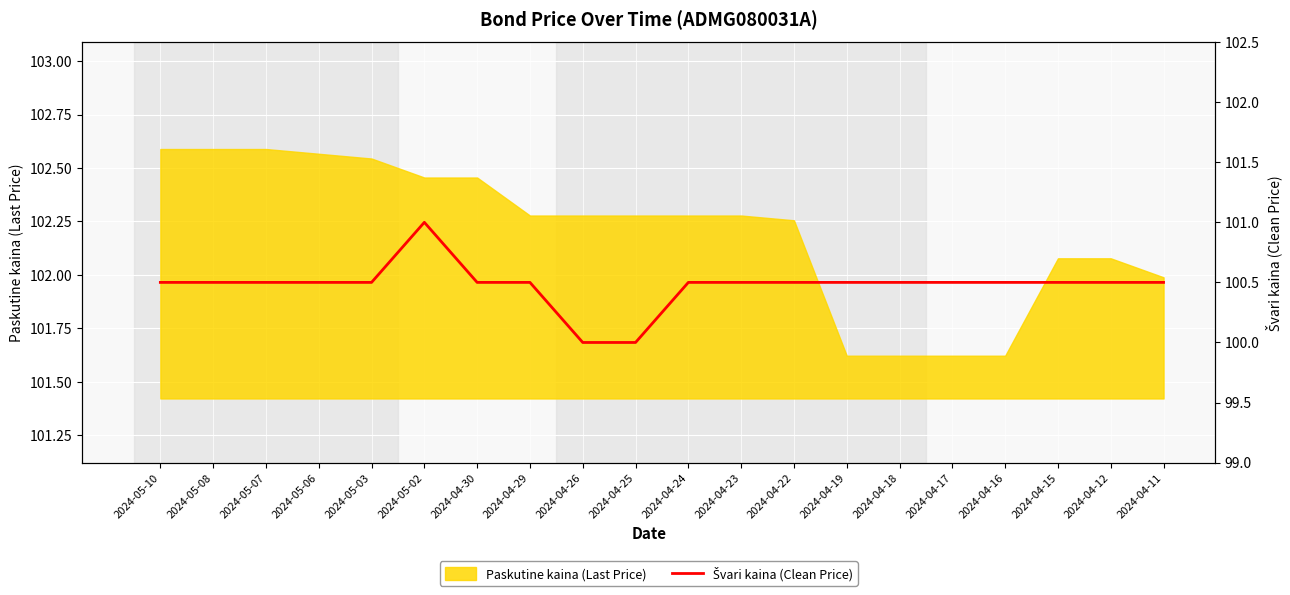

What is the label of the 14th point from the right?

2024-04-30